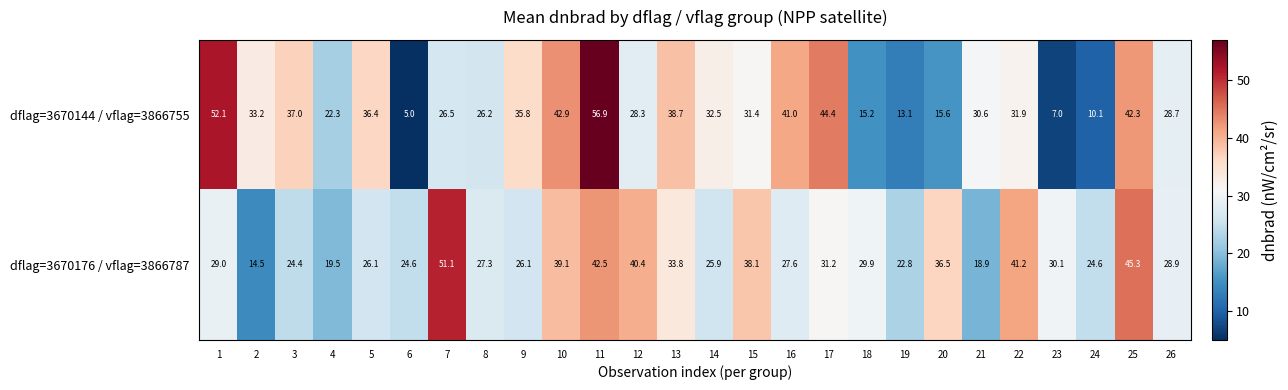

What value does the dflag=3670144 / vflag=3866755 series have at 9?

35.8